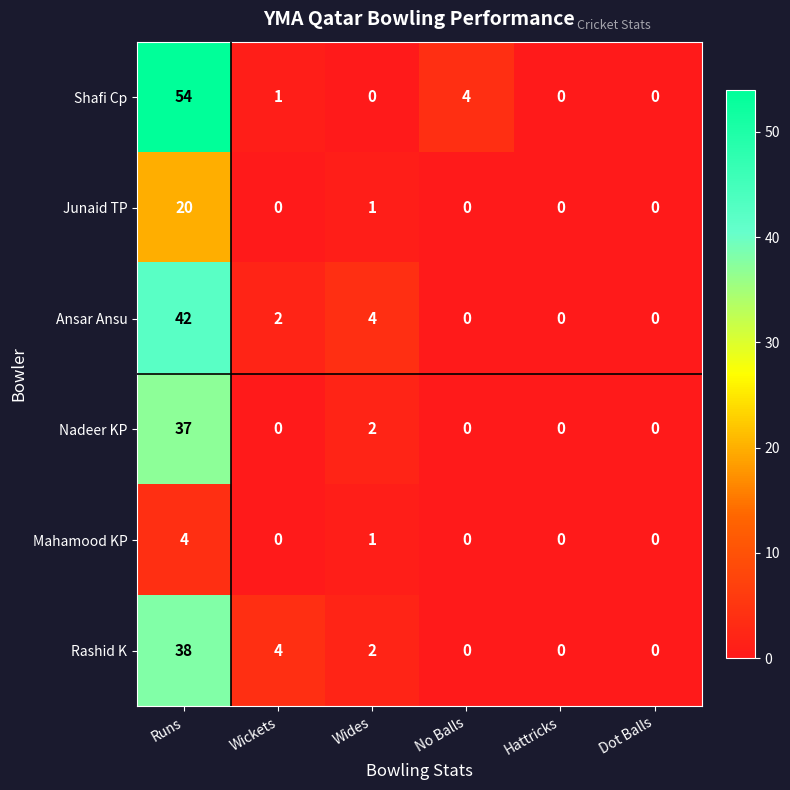

Count the number of categories in the chart.

6